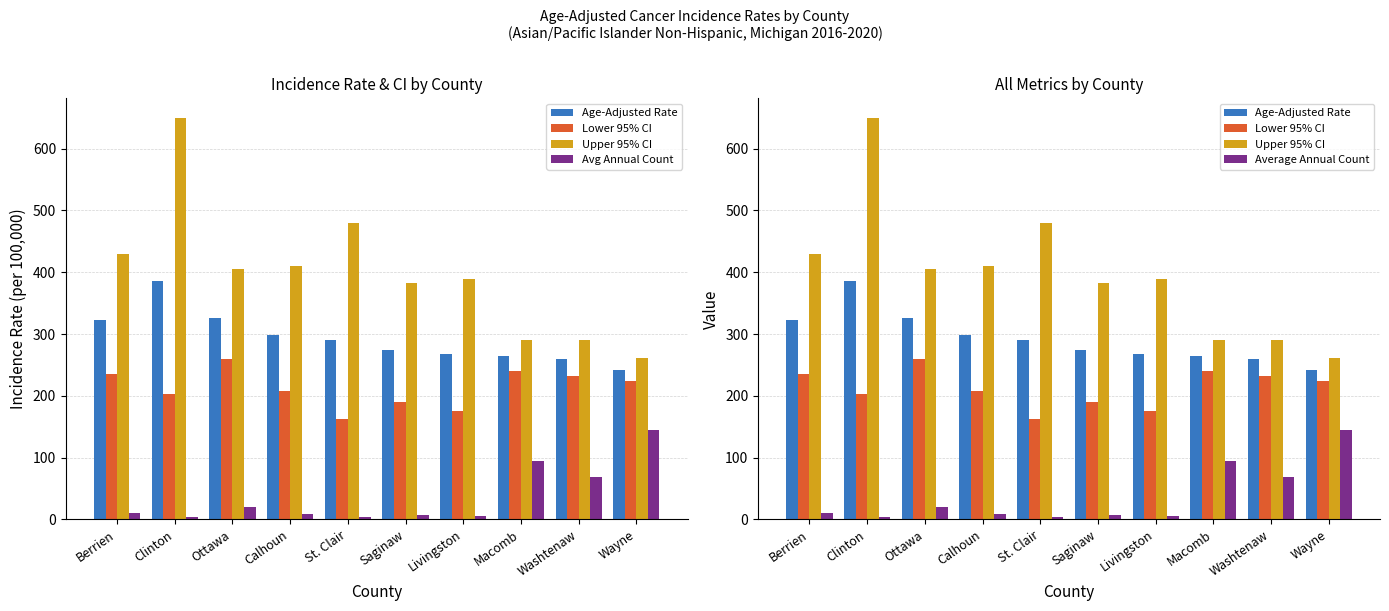

At how many categories does at least one series exceed 574?

1